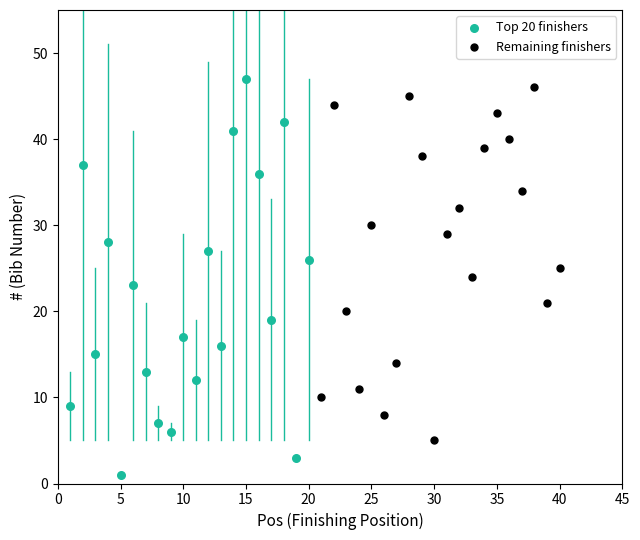

Which series has the largest Y range (max minus min)?

Top 20 finishers